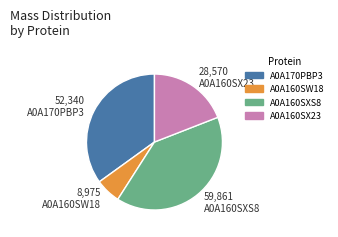

The A0A160SXS8 slice represents 40% of the pie. True or false?

True